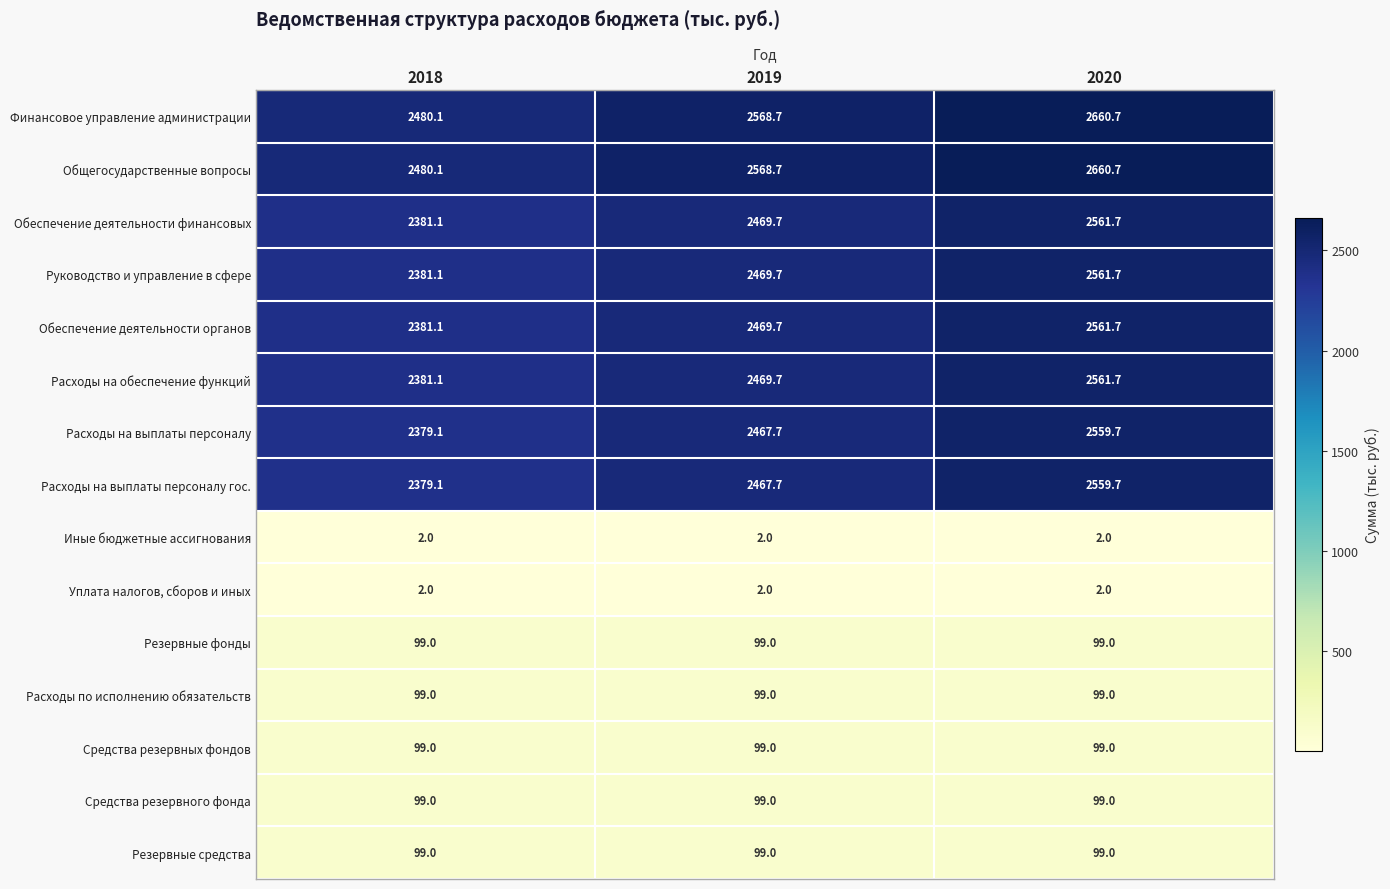

At how many categories does at least one series exceed 2136?

3